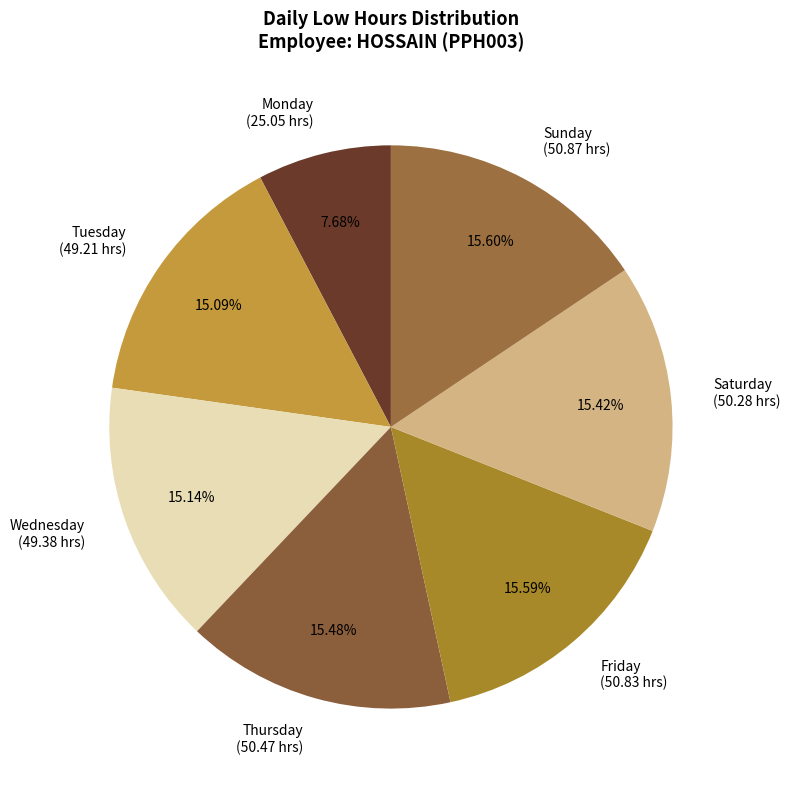

Is the sum of Monday (25.05 hrs) and Friday (50.83 hrs) greater than half?

No